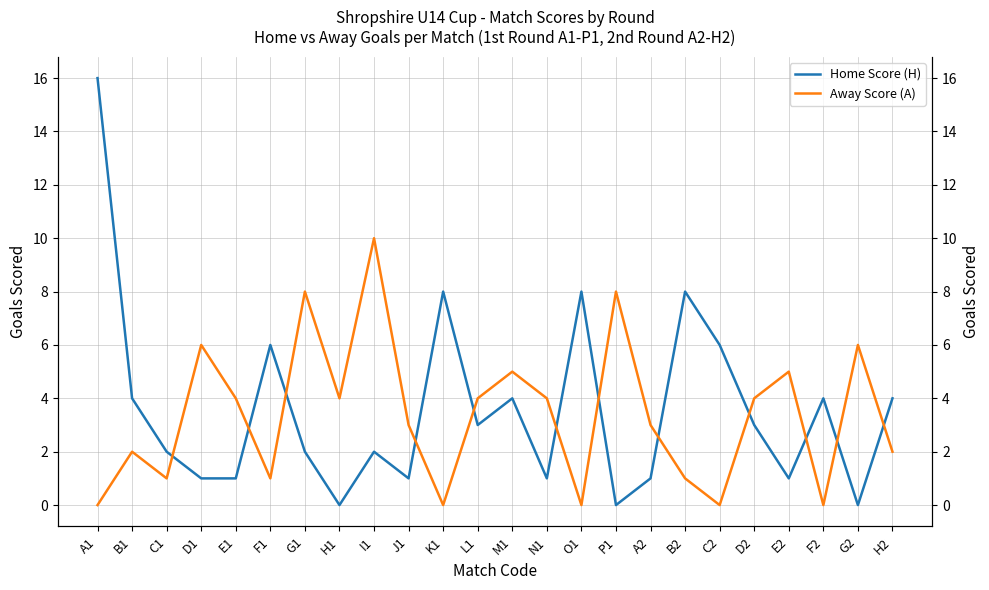

The Away Score (A) series shows 2 at B2. True or false?

False